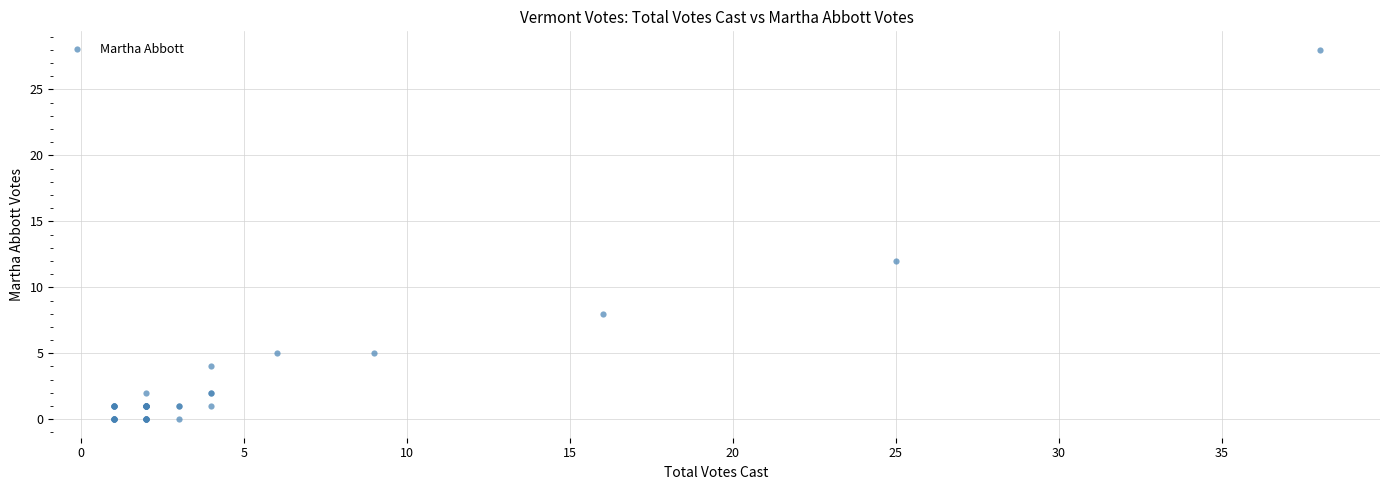

What Y value in the scatter plot is closest to 14?

12